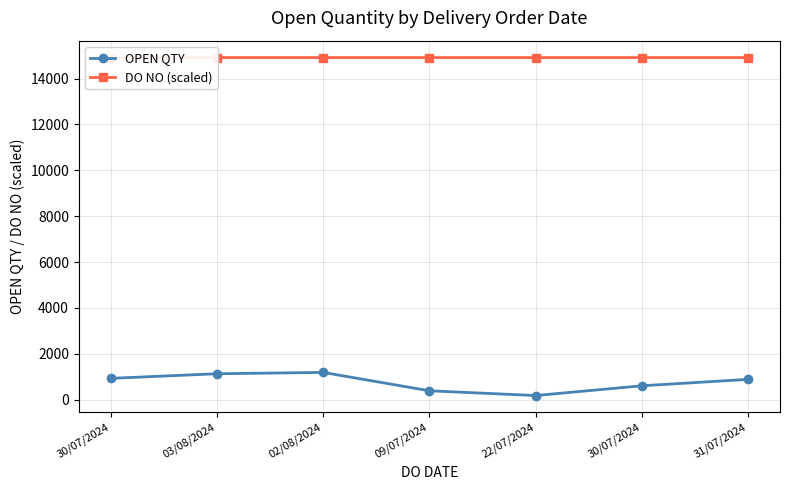

What is the sum of all DO NO (scaled) values?

104435.7